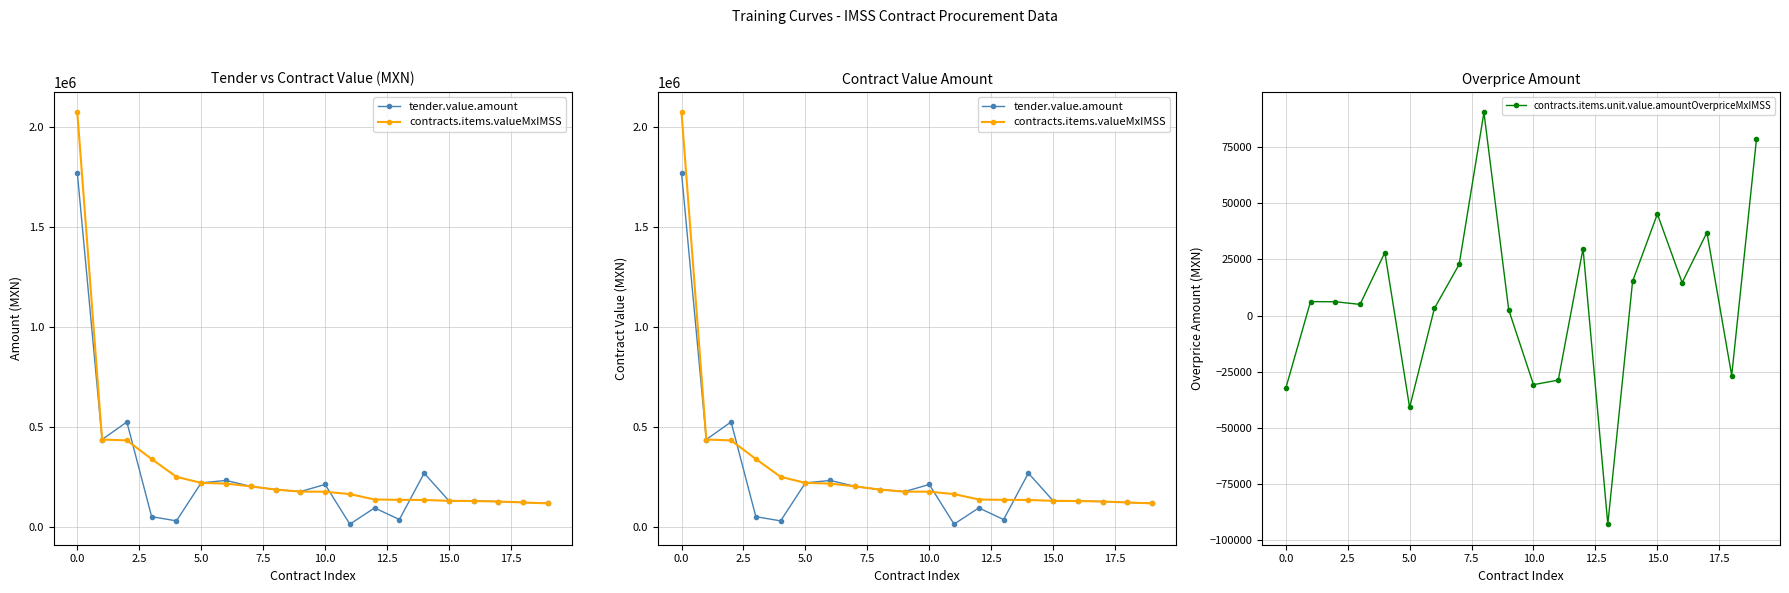

Is the value of contracts.items.valueMxIMSS at 15 greater than the value of contracts.items.unit.value.amountOverpriceMxIMSS at 11?

Yes